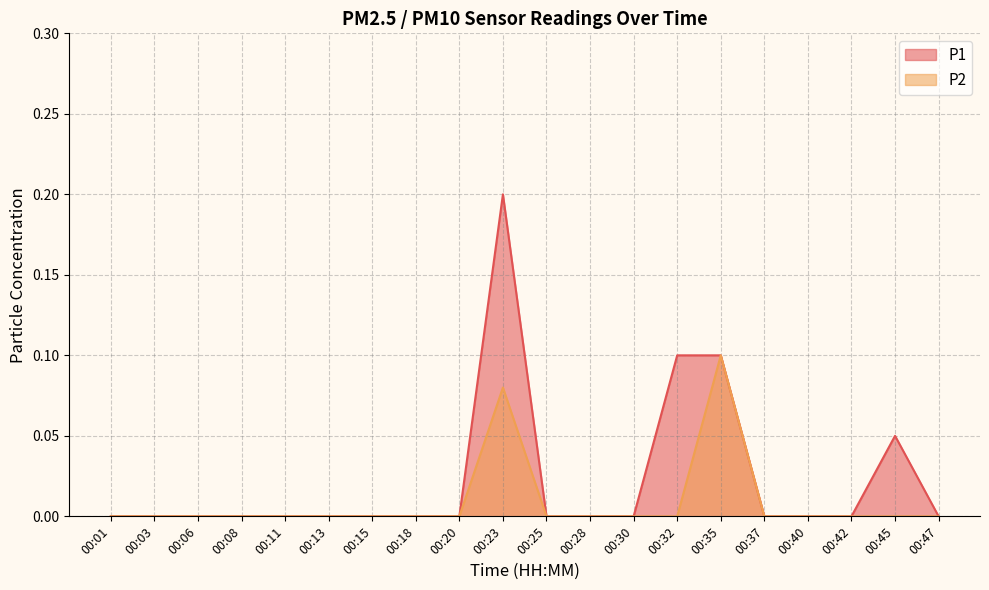

The value of P2 at 00:03 is -0.0. True or false?

False